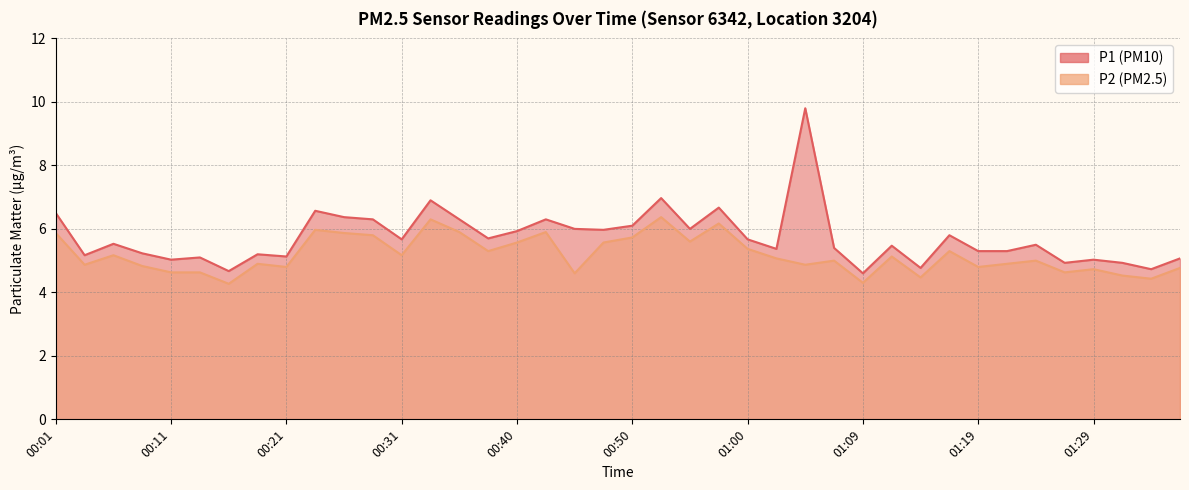

At which category is the sum across all series the highest?

01:04